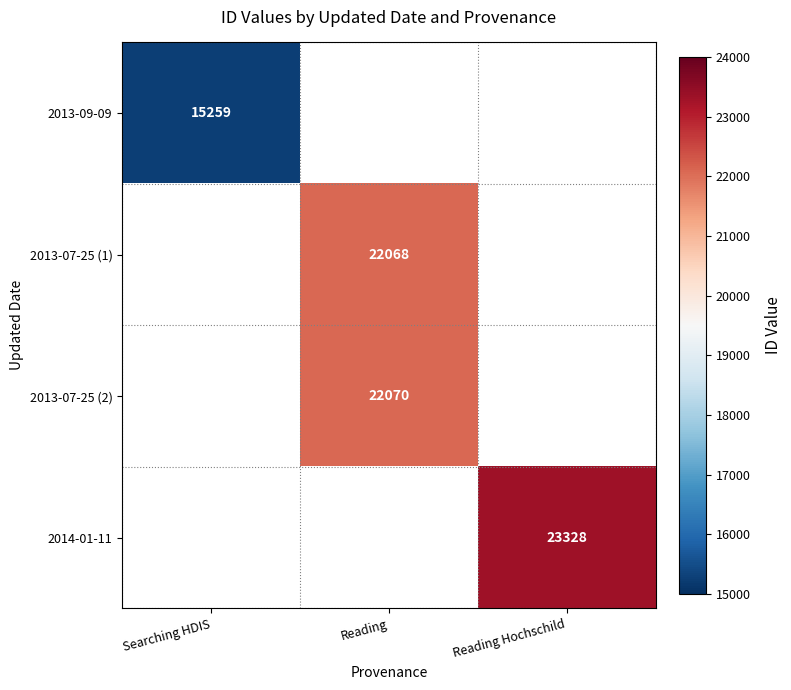

Is it true that 2013-09-09 equals 15259 at Searching HDIS?

True